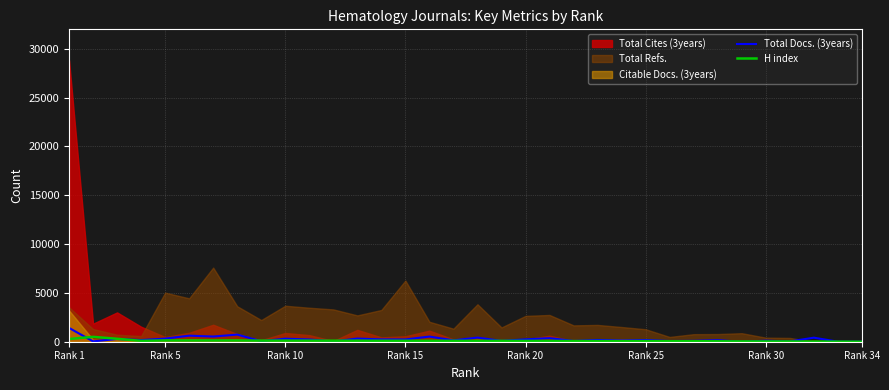

How many data points in Total Docs. (3years) are less than 176?

17